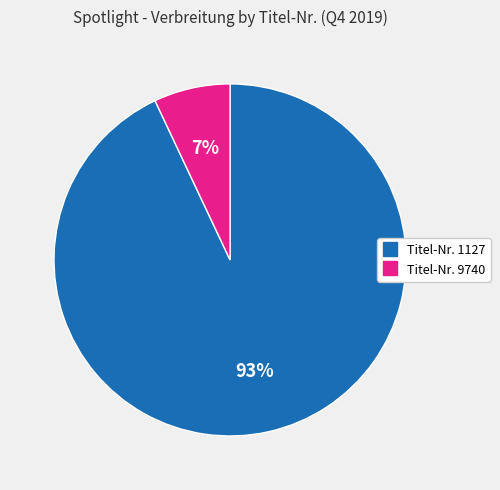

Which has a higher value, Titel-Nr. 9740 or Titel-Nr. 1127?

Titel-Nr. 1127